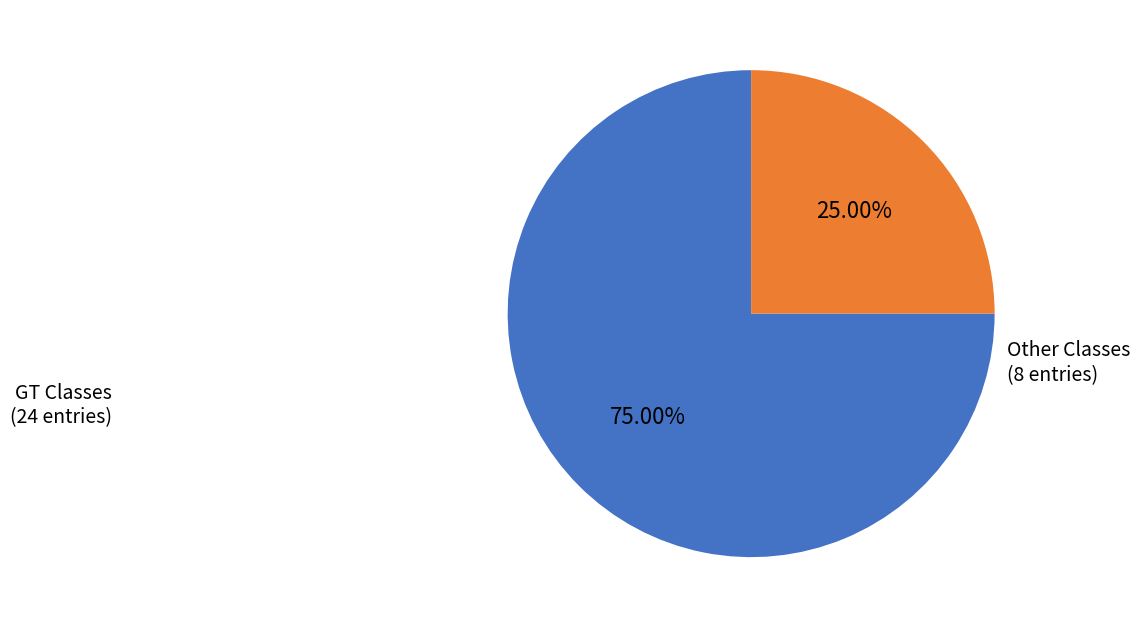

Is there any slice that represents more than half of the pie?

Yes